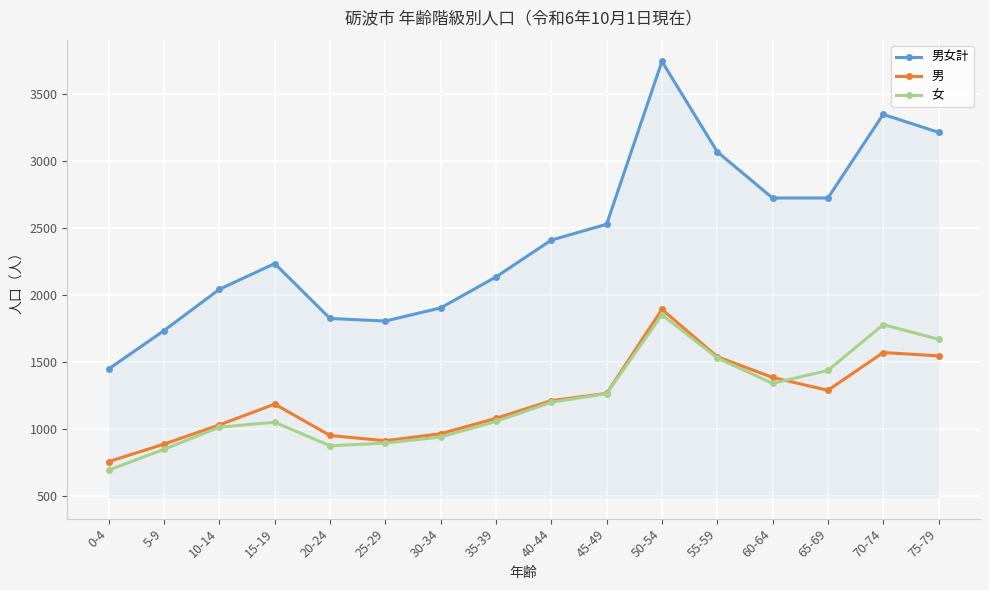

What value does the 男 series have at 0-4, to the nearest 100?

800